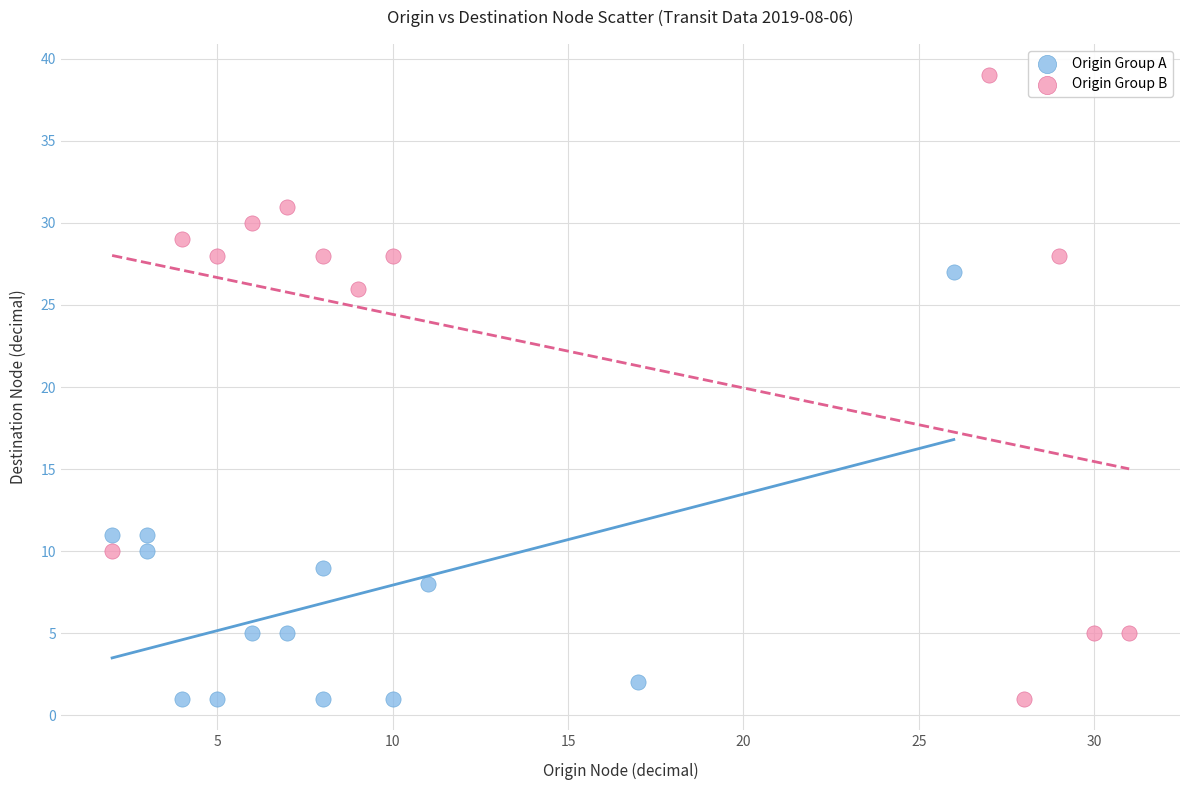

Which series reaches the maximum Y coordinate?

Origin Group B